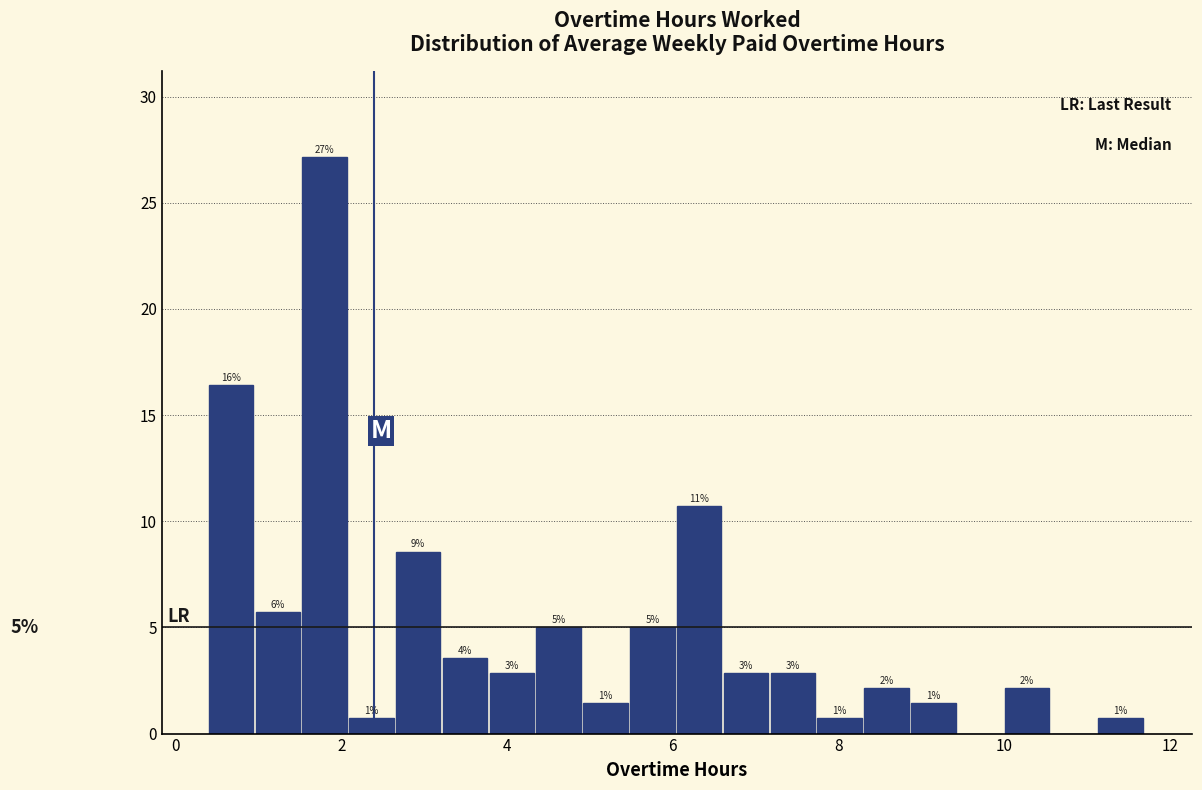

Around what value on the x-axis is the tallest bar? Give the approximate position of its centre, as read against the axis.

1.8